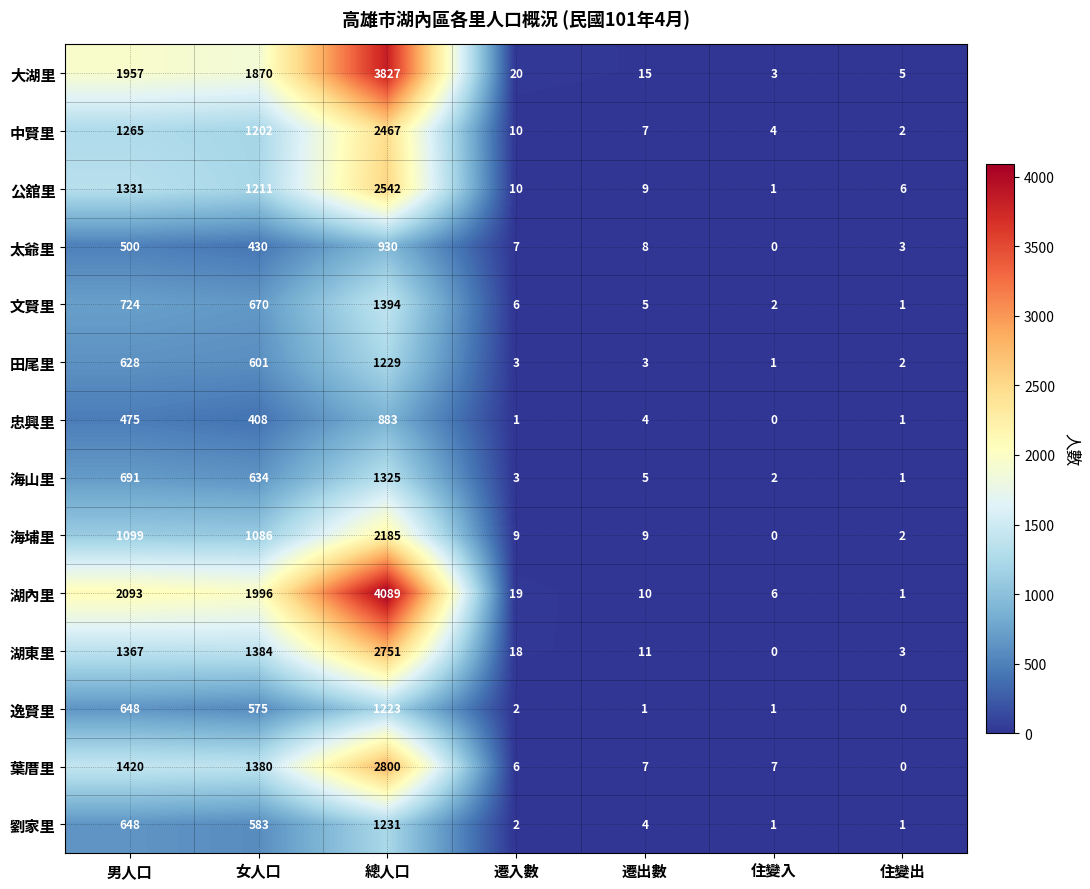

What is the sum of the 公舘里 values at 住變出 and 總人口?

2548